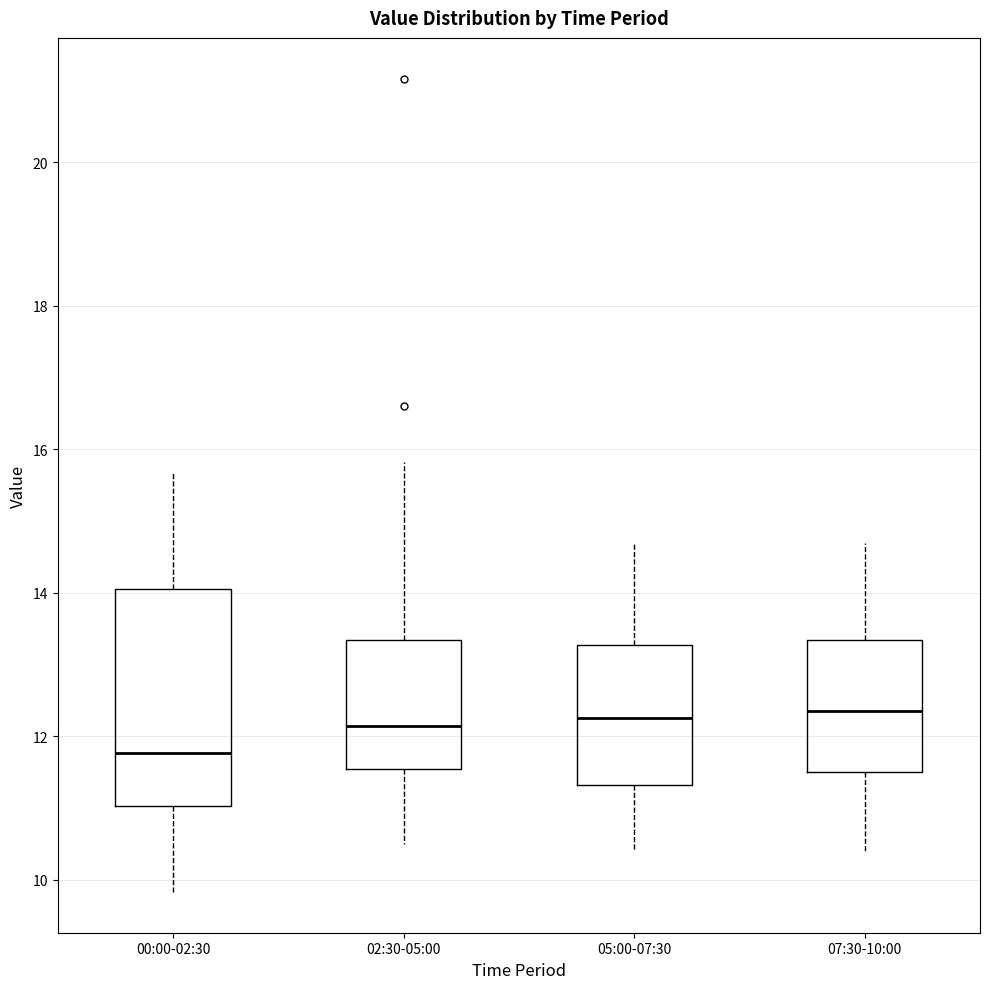

Reading left to right, read every box against the y-axis: the position of its median line, the range the box covers, and the ends of its whiskers. The values are not printed on the chart, so give them approximately, as read against the axis.

00:00-02:30: median 11.8, box 11.0 to 14.0, whiskers 9.8 to 15.6
02:30-05:00: median 12.2, box 11.6 to 13.4, whiskers 10.6 to 15.8
05:00-07:30: median 12.2, box 11.4 to 13.2, whiskers 10.4 to 14.8
07:30-10:00: median 12.4, box 11.6 to 13.4, whiskers 10.4 to 14.8